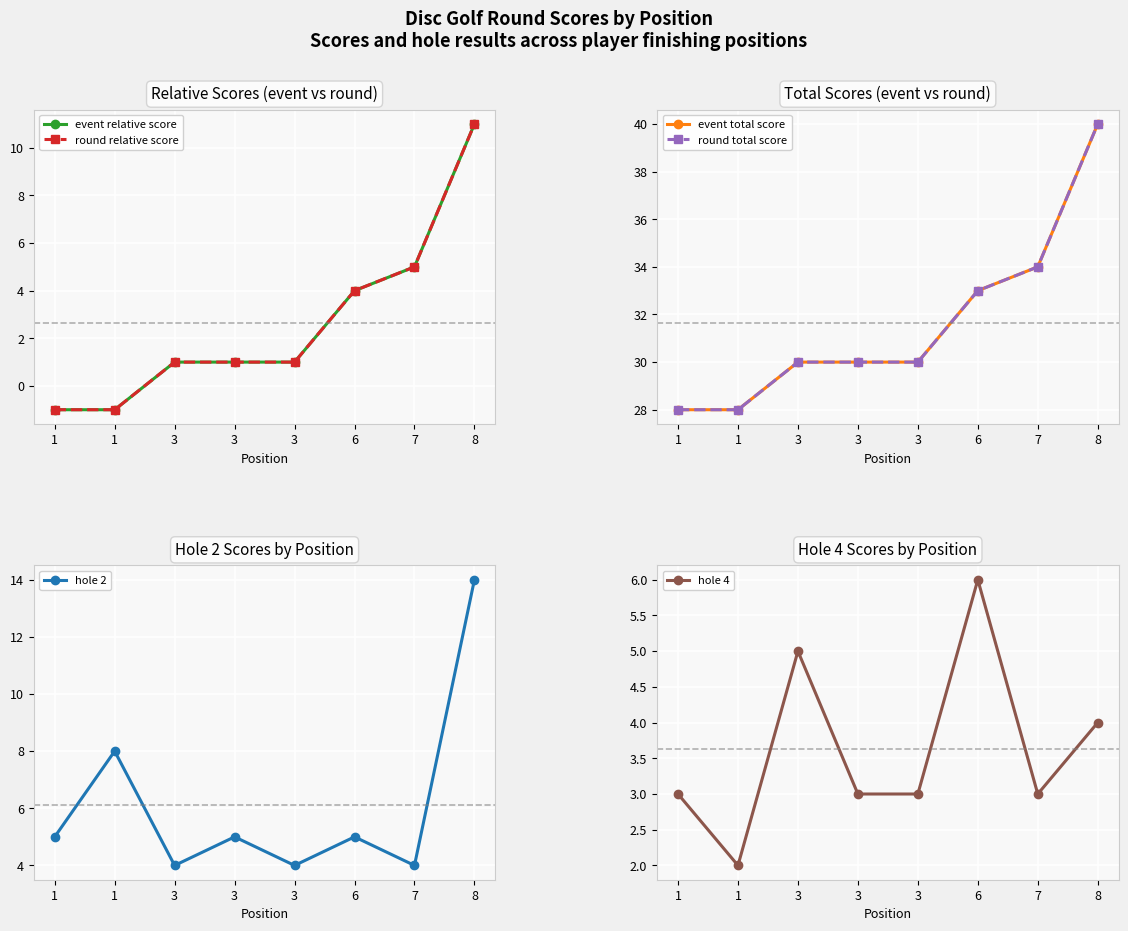

How many lines are shown in the chart?

6